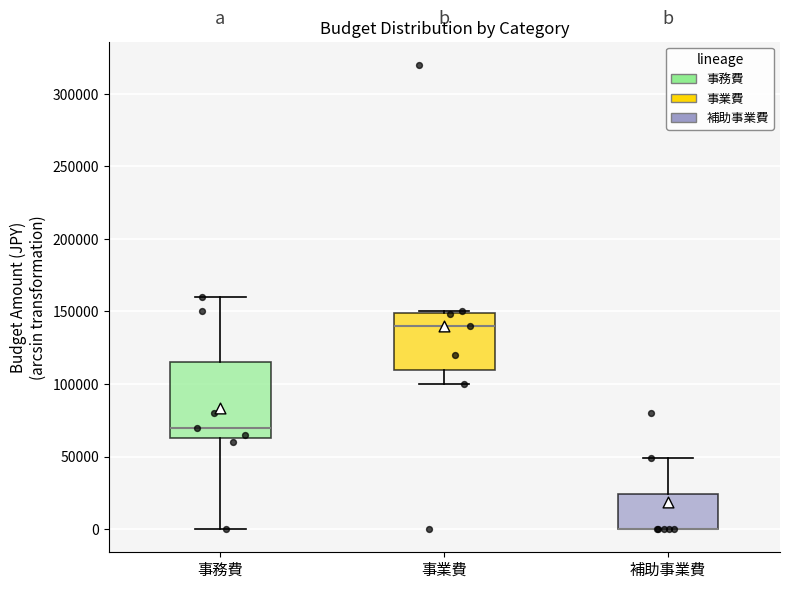

Reading left to right, transcribe this box plot: for each box, give where its median line is, the range the box spans, and where its two whiskers end, as read against the y-axis. The values are not printed on the chart, so give them approximately, as read against the axis.

事務費: median 70000, box 65000 to 115000, whiskers 0 to 160000
事業費: median 140000, box 110000 to 150000, whiskers 100000 to 150000
補助事業費: median 0 (drawn on the box's lower edge), box 0 to 25000, whiskers 0 to 50000